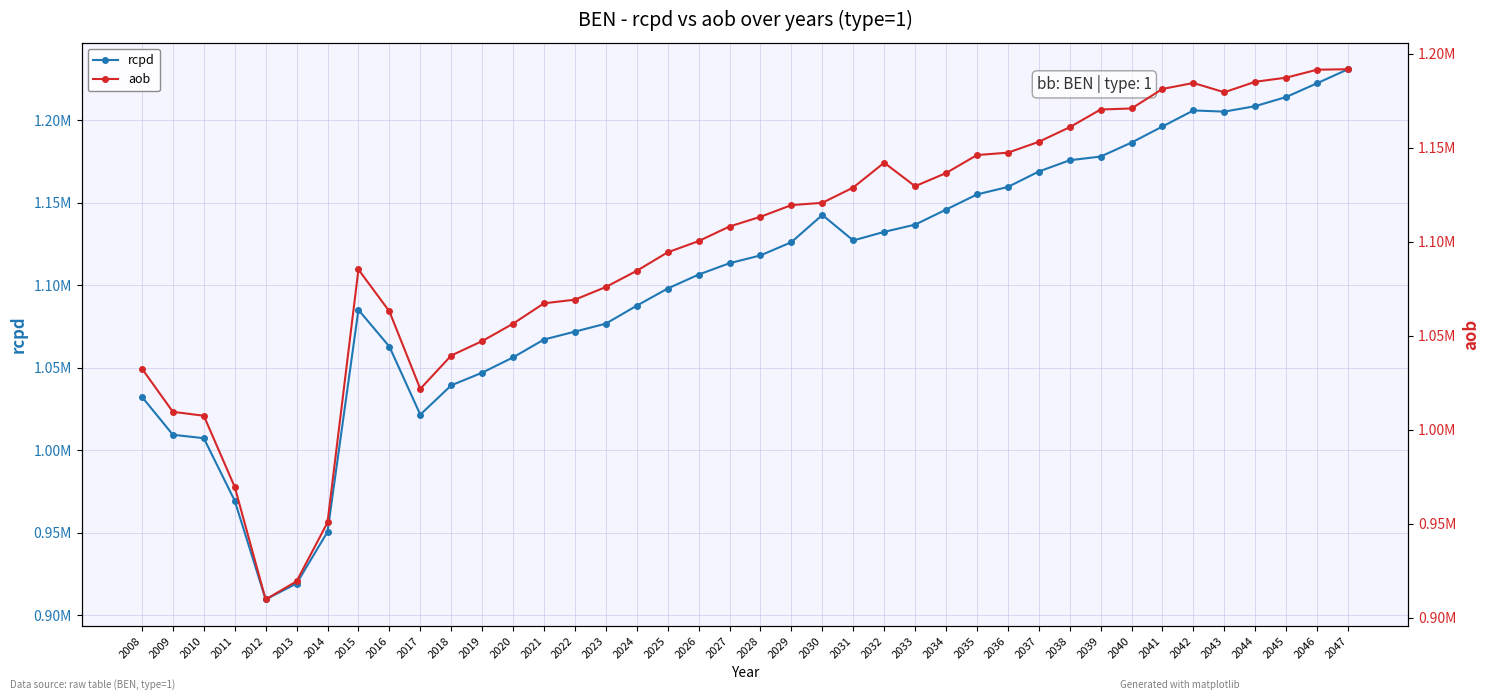

Between which two adjacent categories do rcpd and aob first intersect?

2030 and 2031